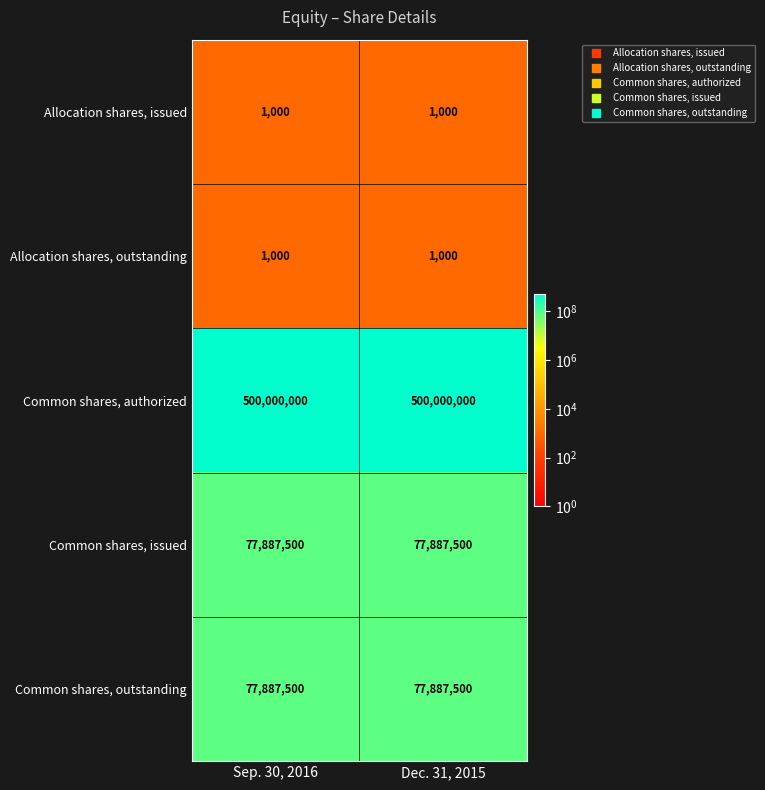

What is the difference between the highest and lowest values at Sep. 30, 2016?

499999000